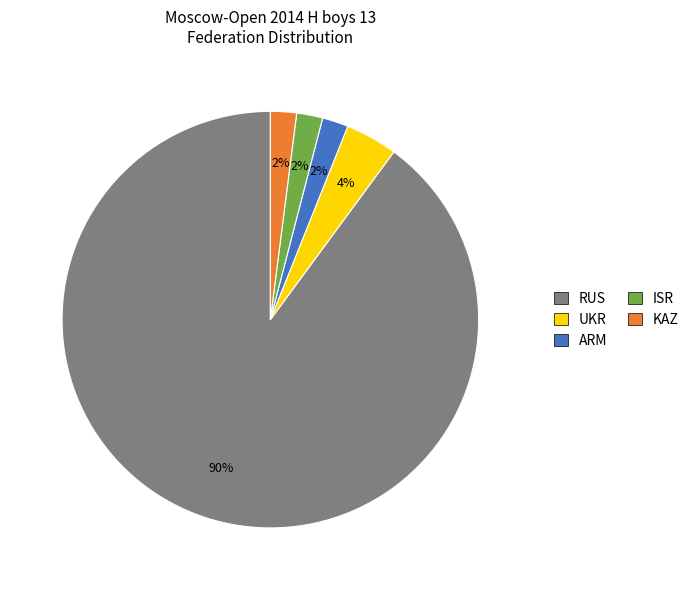

What percentage is the RUS slice, to the nearest percent?

90%